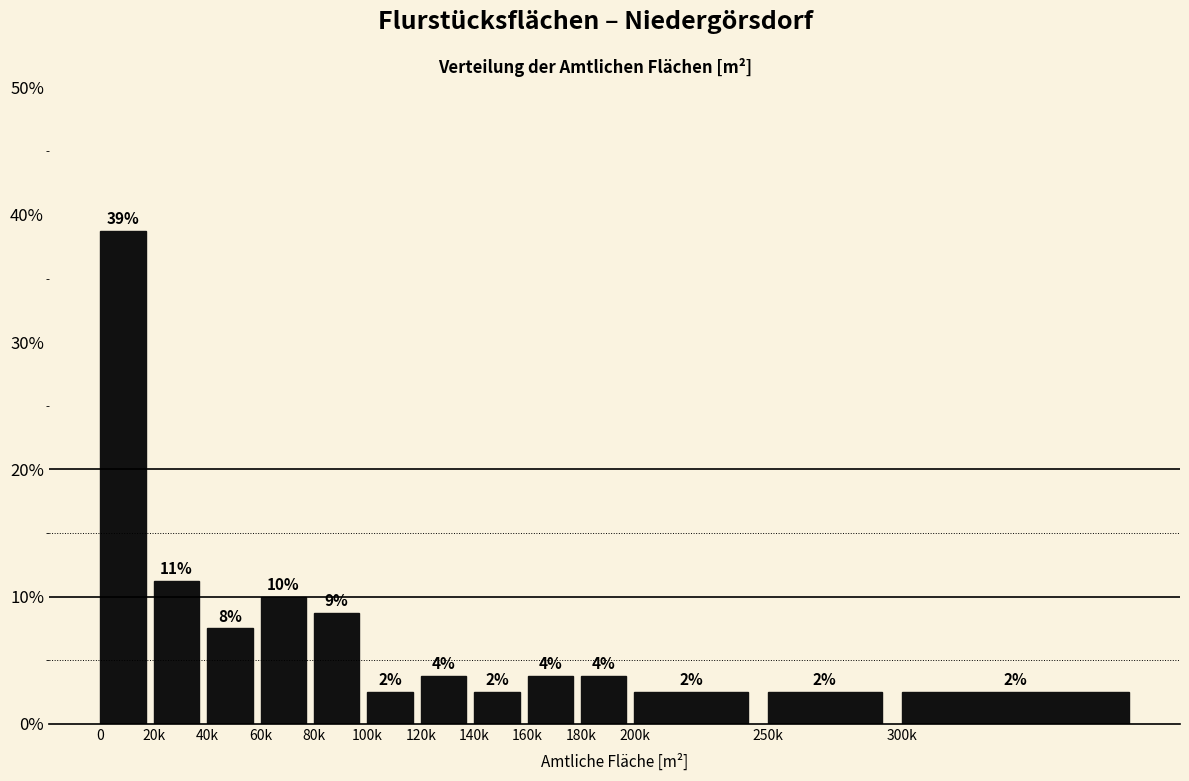

How many bars are there in total?

13